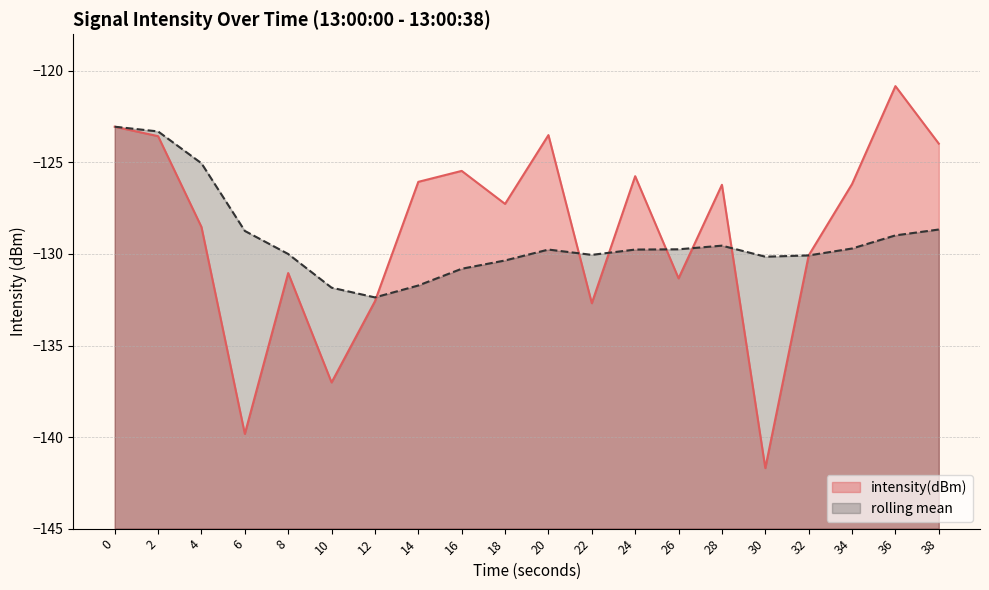

At which label is intensity(dBm) closest to -131?

8